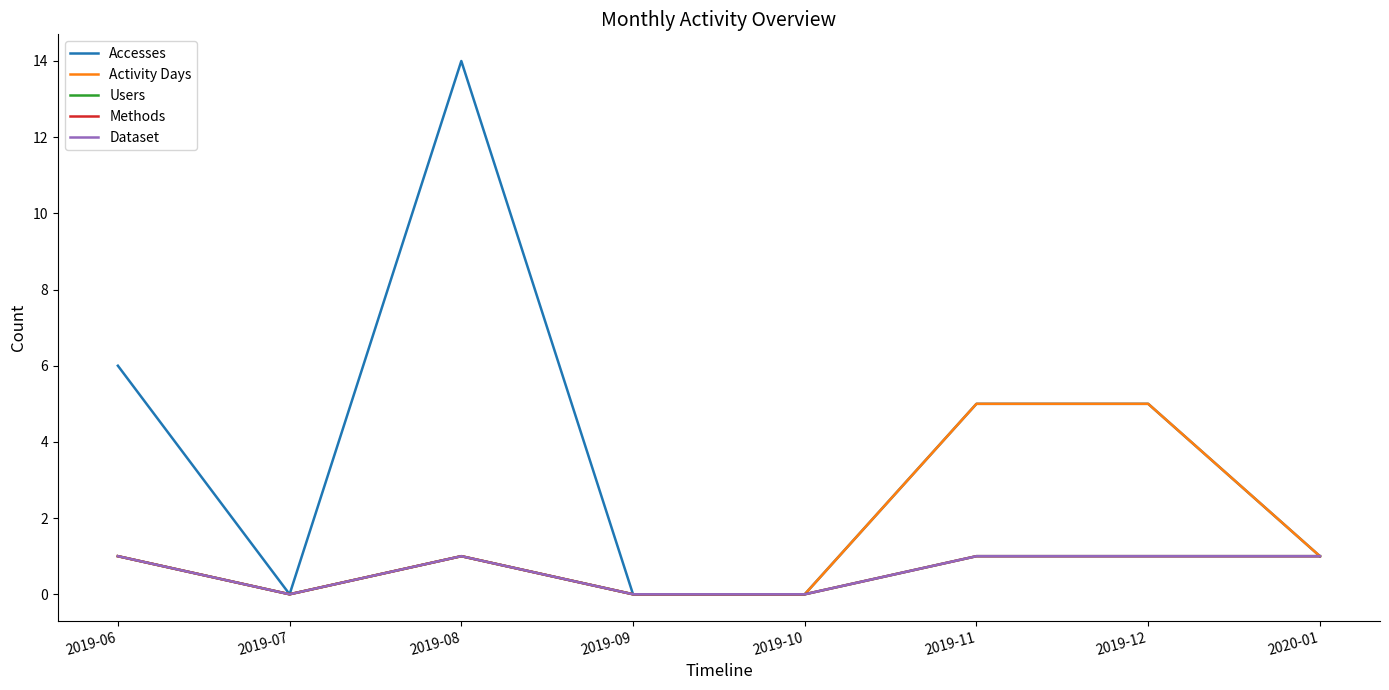

Is this an area chart (filled region under the line)?

No